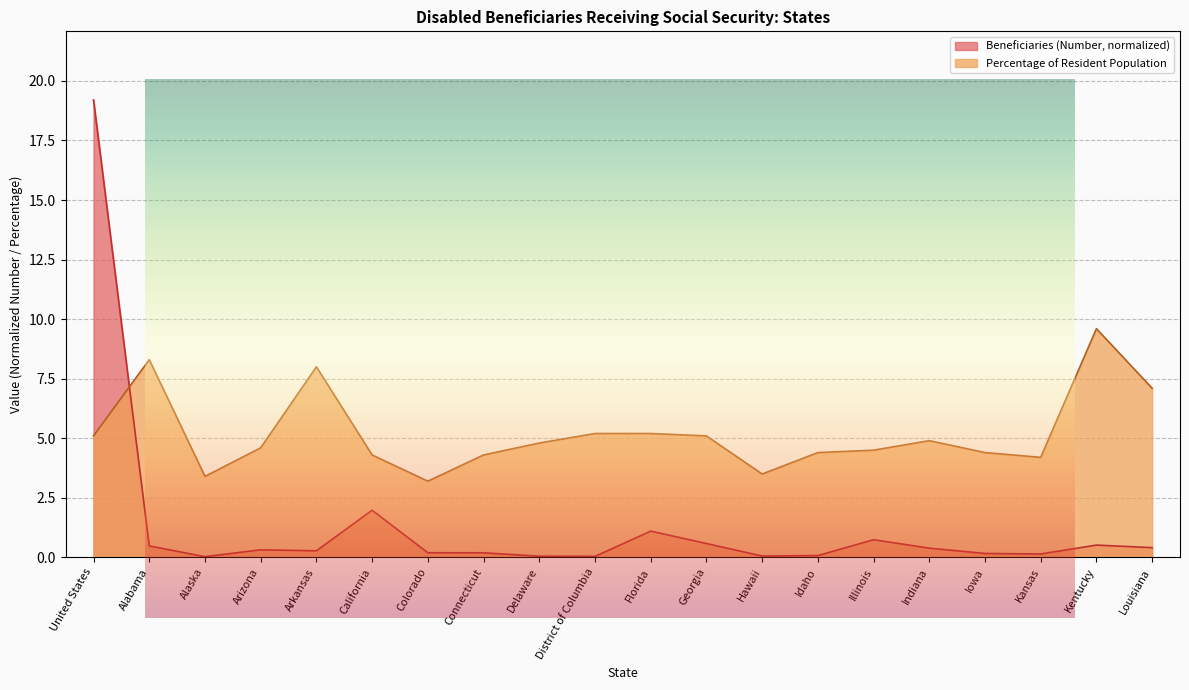

Where is the first local maximum for Beneficiaries (Number)?

Arizona